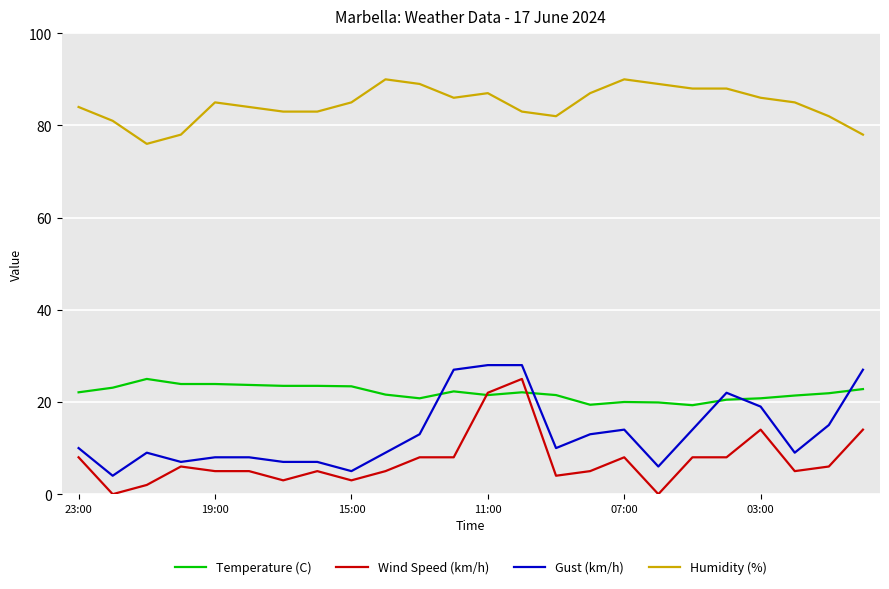

What is the lowest value of the Gust (km/h) series?

4.0